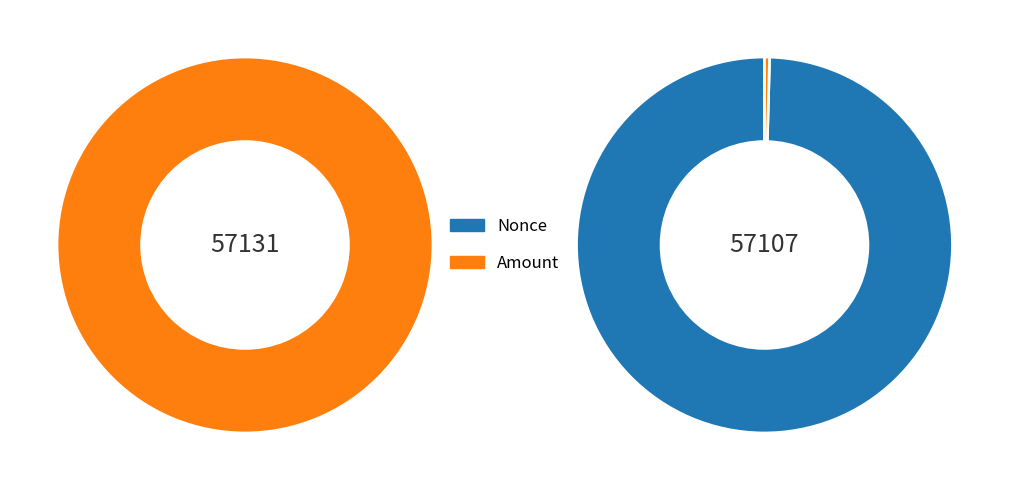

What percentage is the Nonce slice, to the nearest percent?

100%